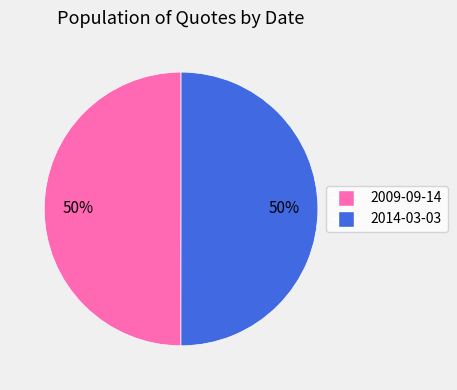

To the nearest percent, what is the average slice percentage?

50%